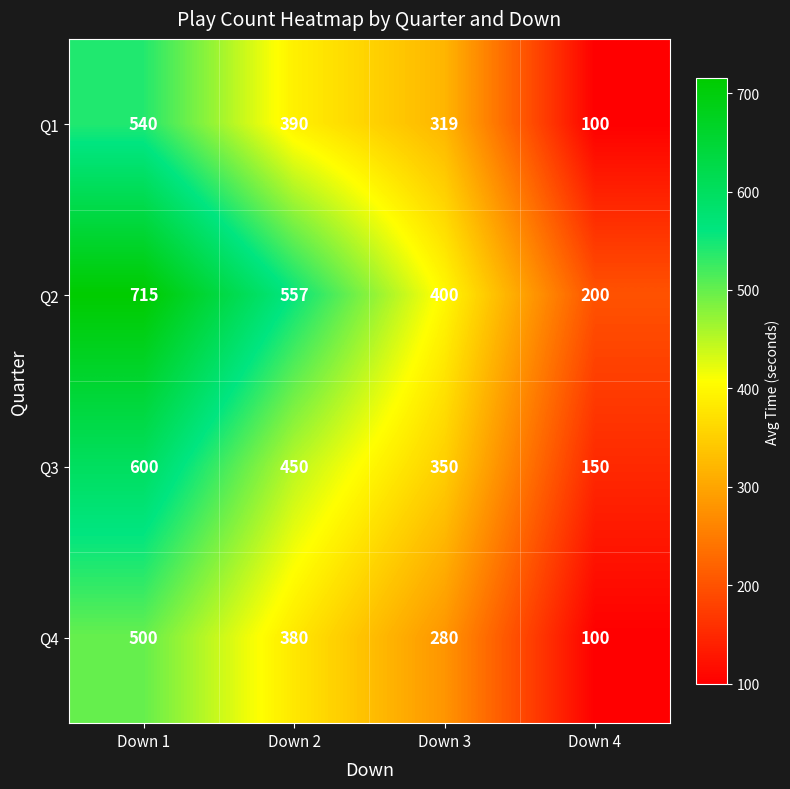

Reading left to right, what are all the values shown in this chart?

Q1: Down 1=540	Down 2=390	Down 3=319	Down 4=100
Q2: Down 1=715	Down 2=557	Down 3=400	Down 4=200
Q3: Down 1=600	Down 2=450	Down 3=350	Down 4=150
Q4: Down 1=500	Down 2=380	Down 3=280	Down 4=100